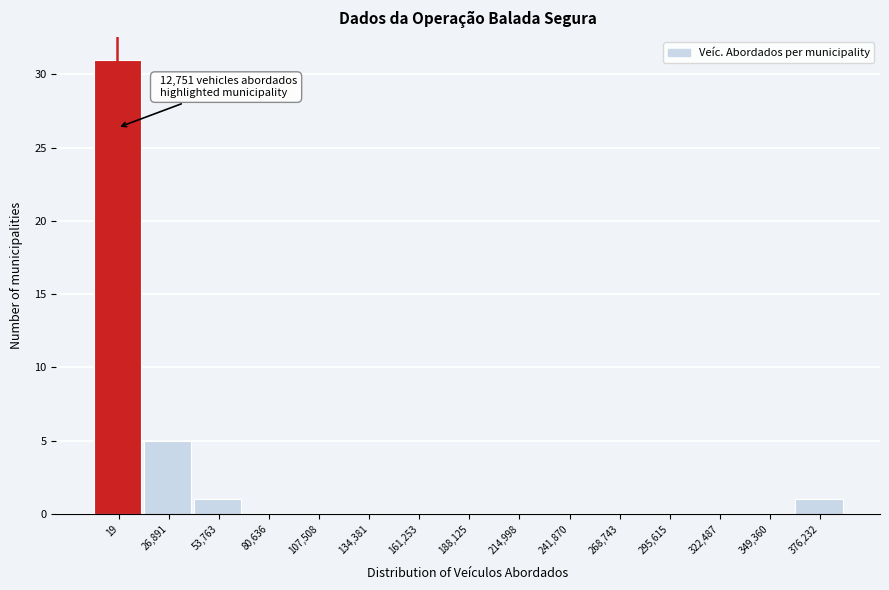

Reading right to left, transcribe all the data shown in this chart.

376,232=1	349,360=0	322,487=0	295,615=0	268,743=0	241,870=0	214,998=0	188,125=0	161,253=0	134,381=0	107,508=0	80,636=0	53,763=1	26,891=5	19=31